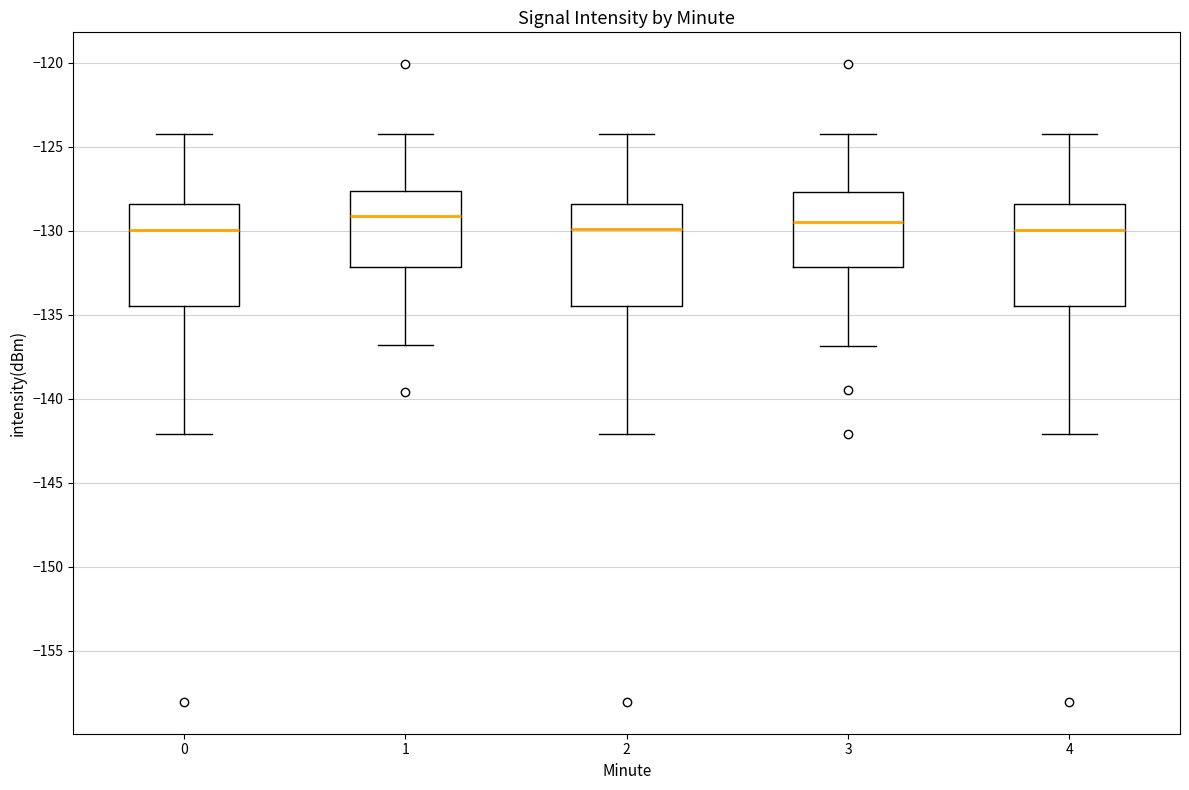

Reading left to right, read every box against the y-axis: the position of its median line, the range the box covers, and the ends of its whiskers. The values are not printed on the chart, so give them approximately, as read against the axis.

0: median -130.0, box -134.5 to -128.5, whiskers -142.0 to -124.0
1: median -129.0, box -132.0 to -127.5, whiskers -137.0 to -124.0
2: median -130.0, box -134.5 to -128.5, whiskers -142.0 to -124.0
3: median -129.5, box -132.0 to -127.5, whiskers -137.0 to -124.0
4: median -130.0, box -134.5 to -128.5, whiskers -142.0 to -124.0